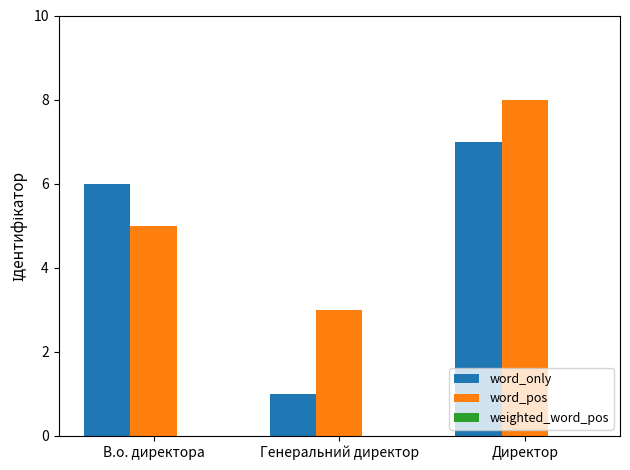

Rank the series by their maximum value, from highest to lowest.

word_pos, word_only